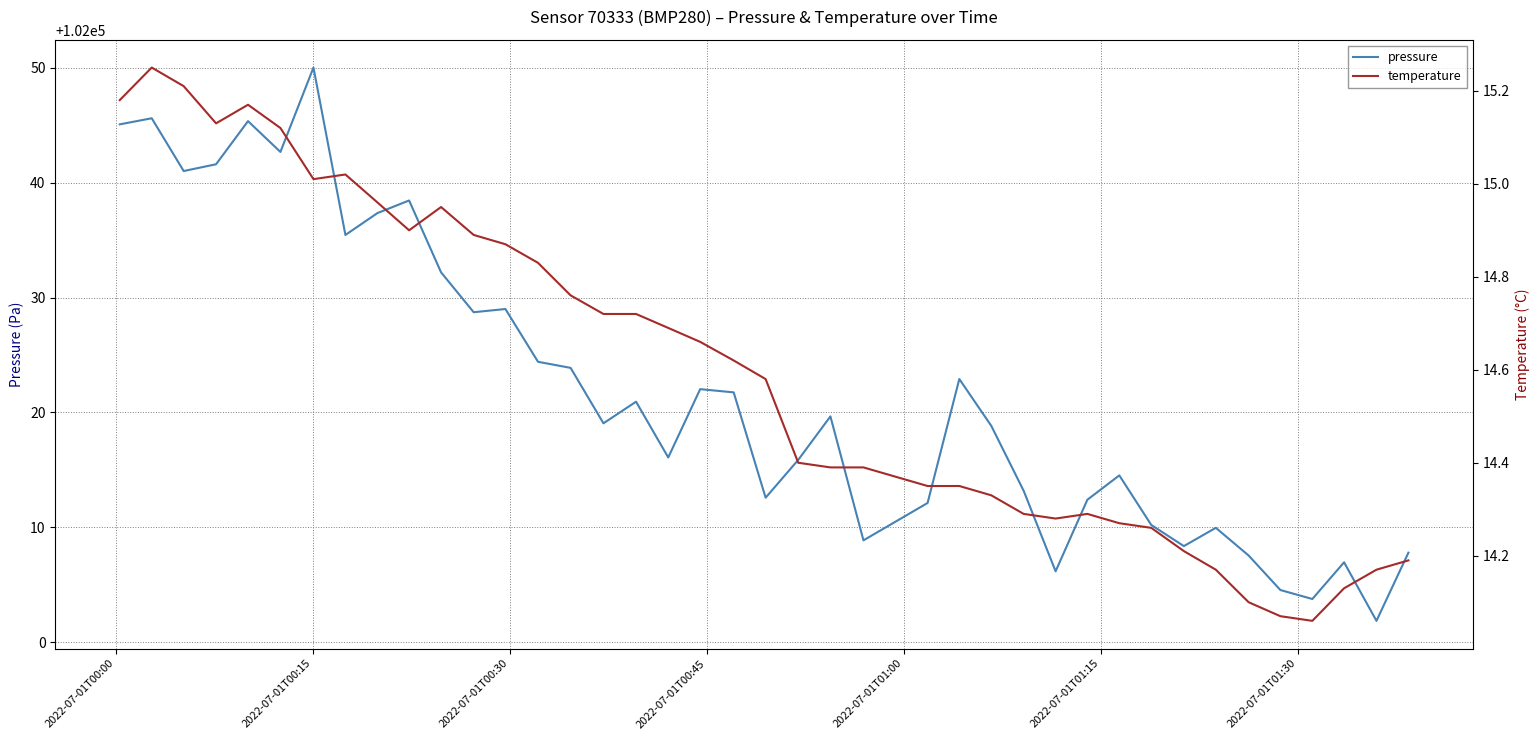

How many data points in pressure are less than 102019?

19